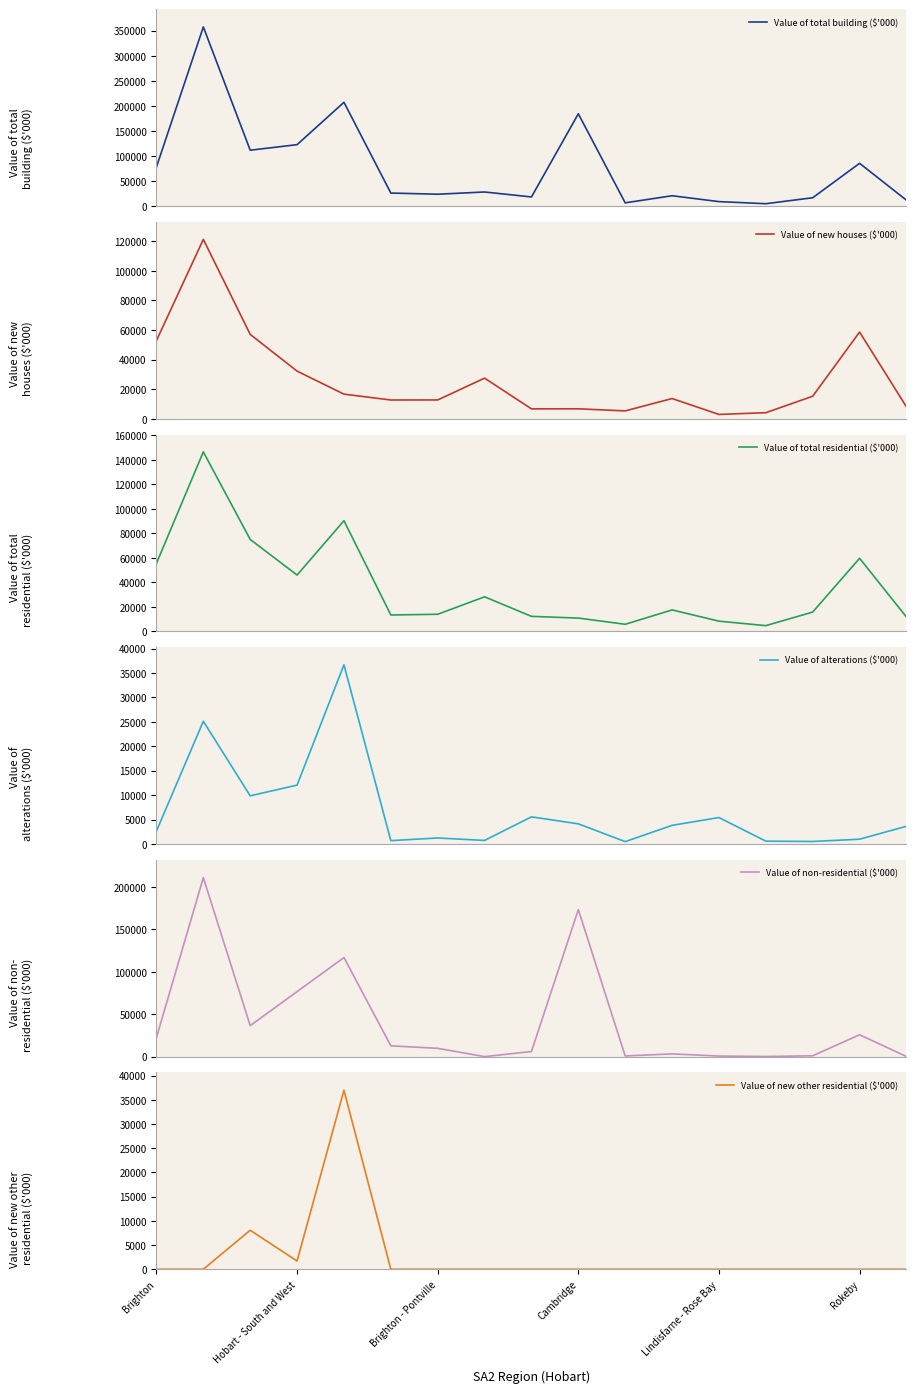

How many data points does each series have?

17